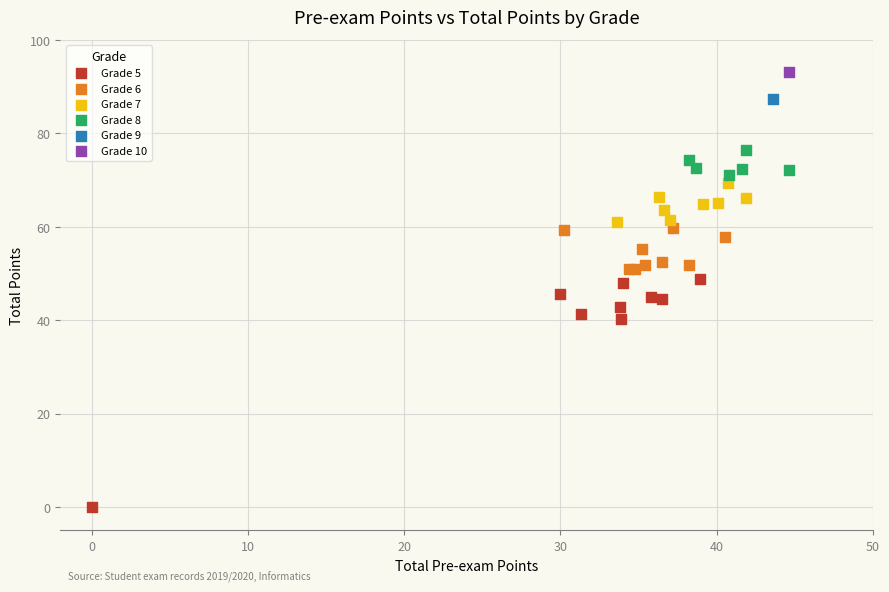

What are all the series names shown in the legend?

Grade 5, Grade 6, Grade 7, Grade 8, Grade 9, Grade 10